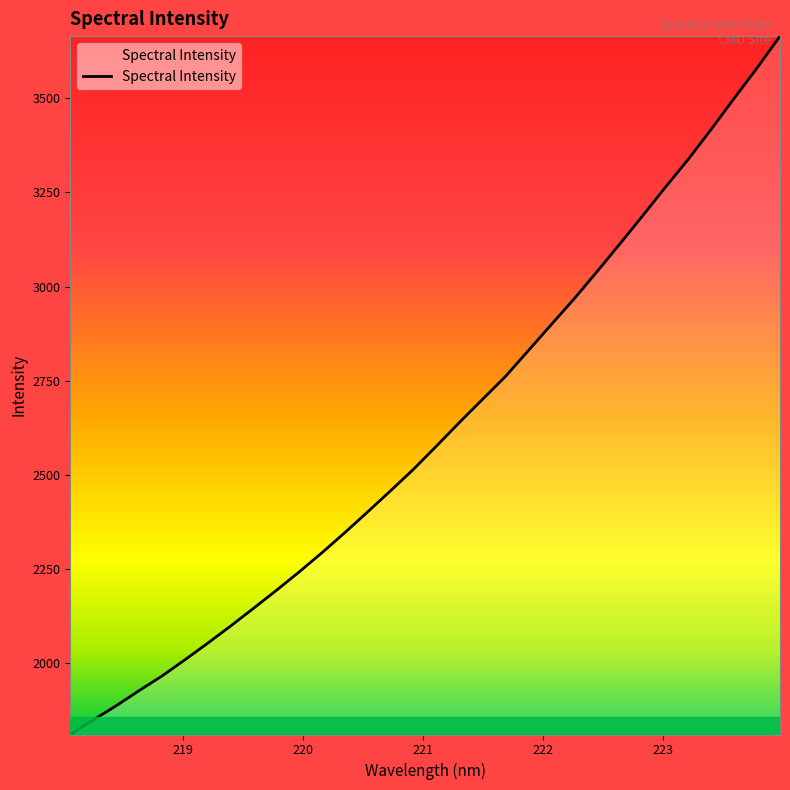

What is the minimum value shown in the chart?

1811.3